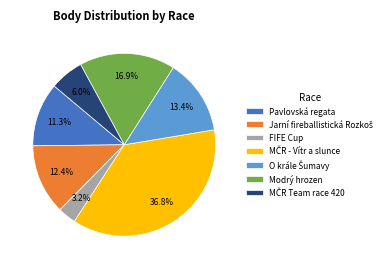

Which category has the smallest portion of the pie?

FIFE Cup